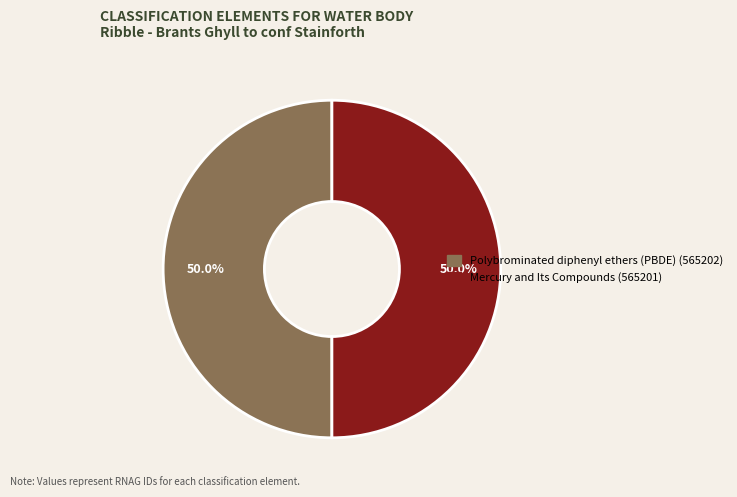

How many segments does this pie chart have?

2